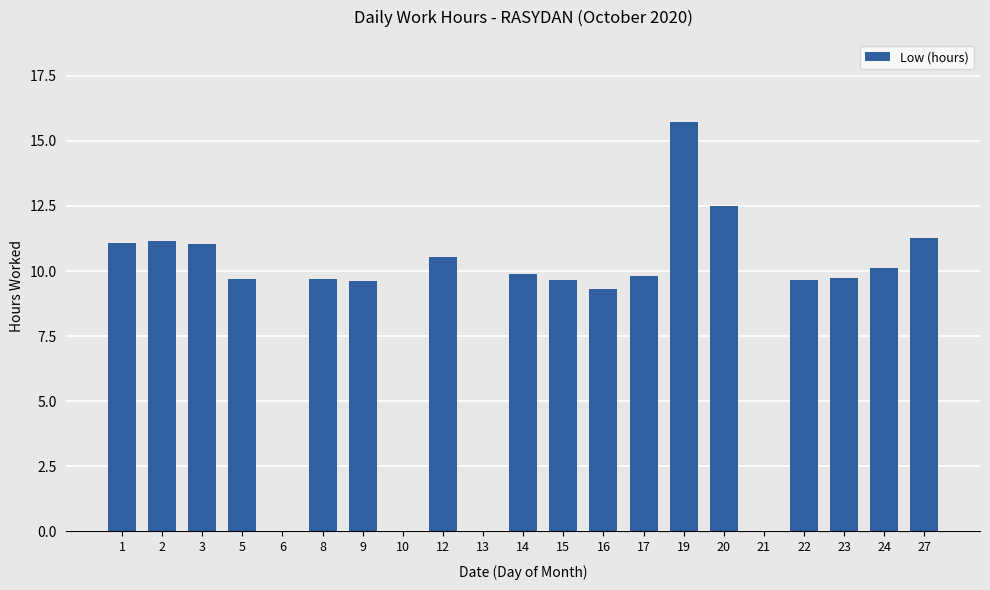

Which has a higher value, 14 or 19?

19